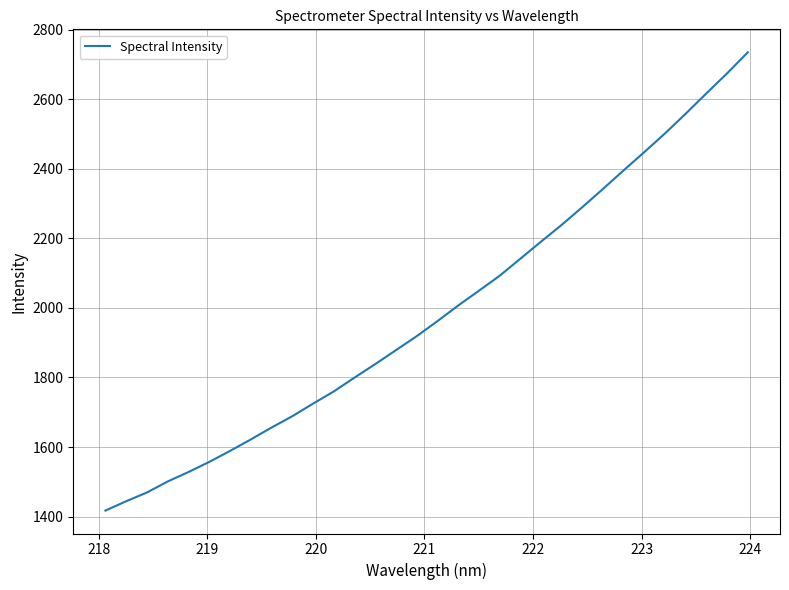

Does the chart display data point markers on the line(s)?

No